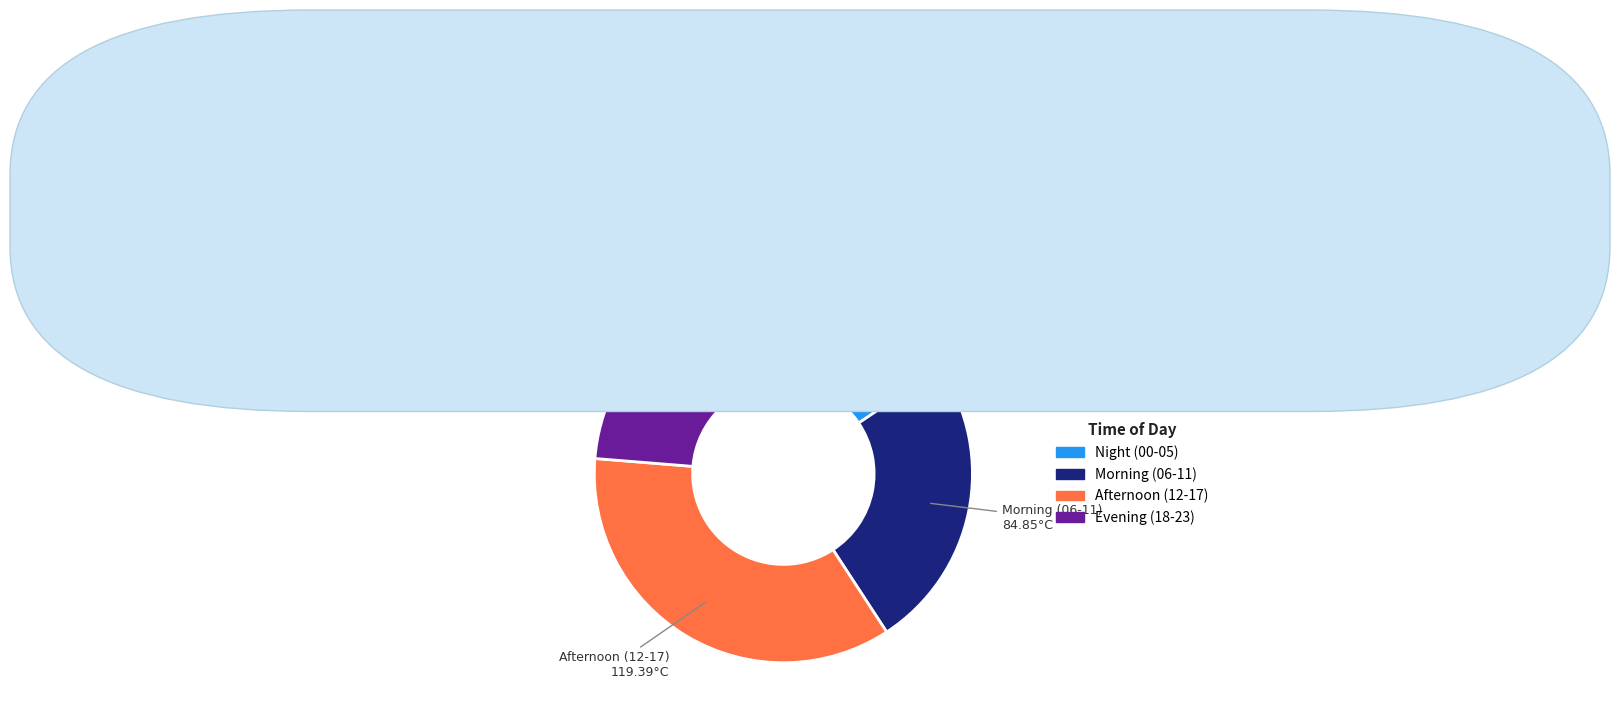

Is there any slice that represents more than half of the pie?

No